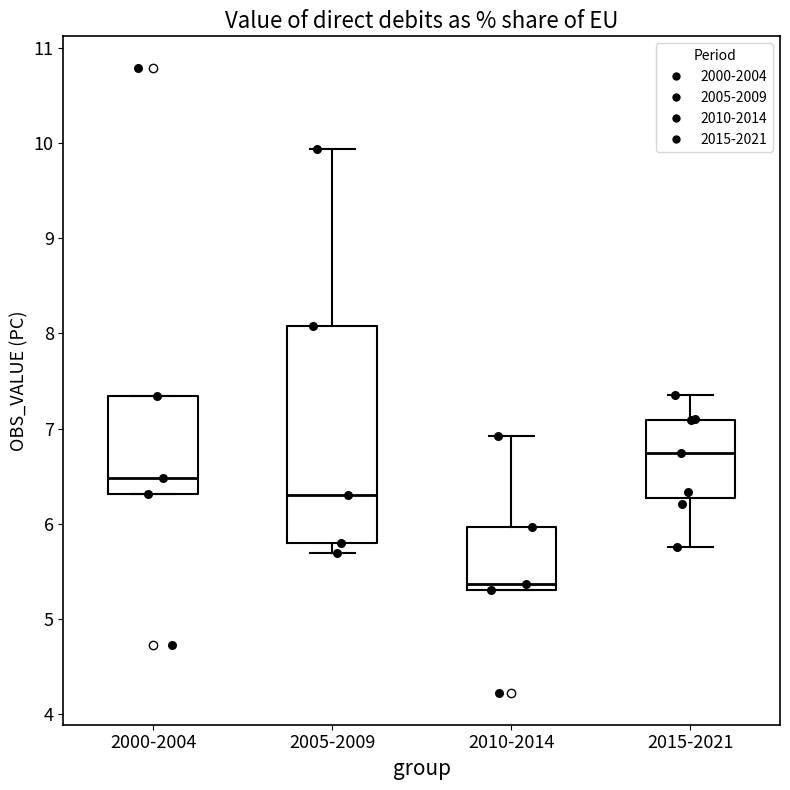

Reading left to right, transcribe this box plot: for each box, give where its median line is, the range the box spans, and where its two whiskers end, as read against the y-axis. The values are not printed on the chart, so give them approximately, as read against the axis.

2000-2004: median 6.5, box 6.3 to 7.3, whiskers 6.3 to 7.3
2005-2009: median 6.3, box 5.8 to 8.1, whiskers 5.7 to 9.9
2010-2014: median 5.4, box 5.3 to 6.0, whiskers 5.3 to 6.9
2015-2021: median 6.7, box 6.3 to 7.1, whiskers 5.8 to 7.4